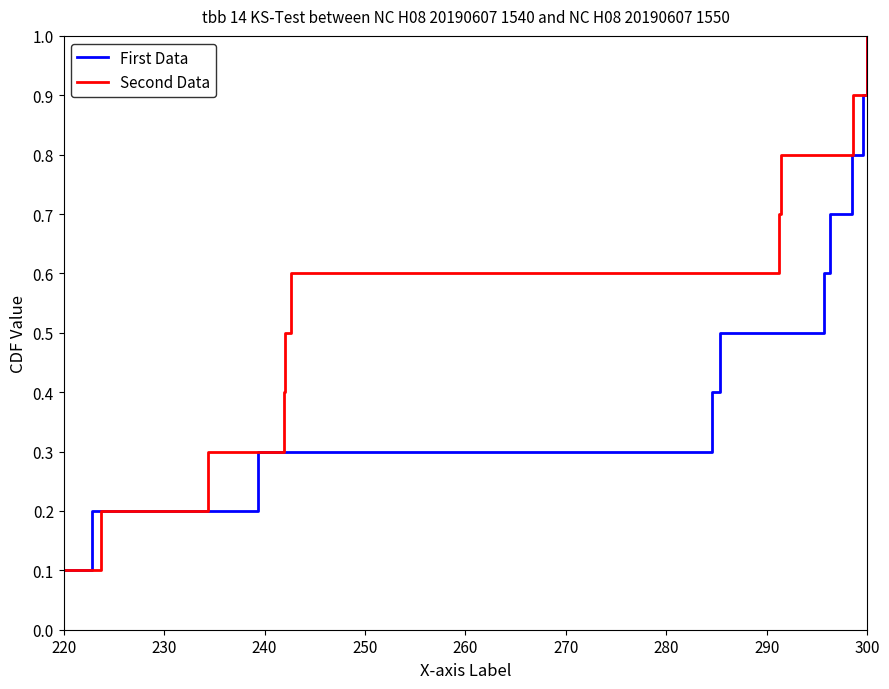

Does the chart display data point markers on the line(s)?

No